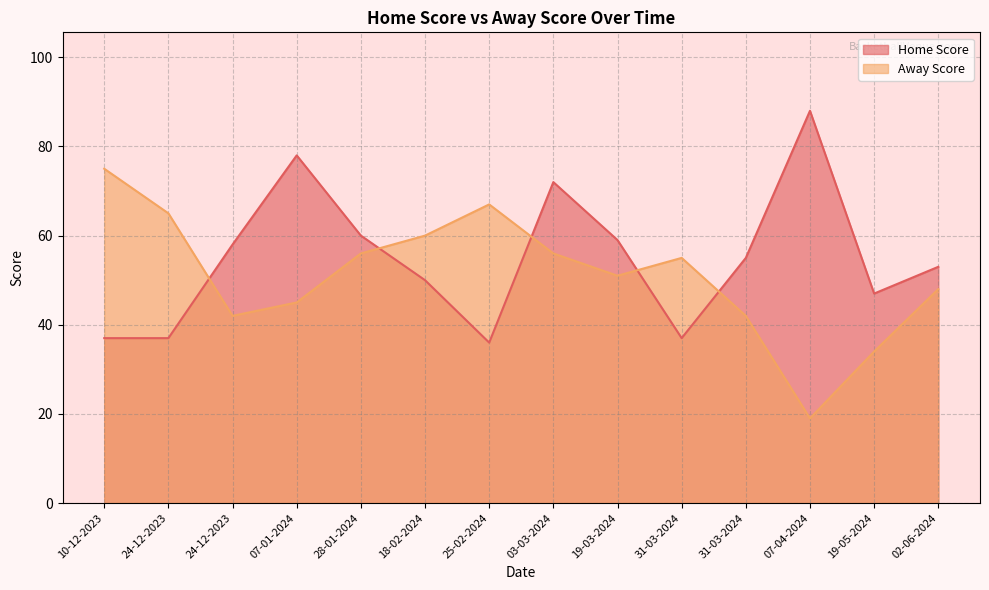

Which series changed the most between 18-02-2024 and 02-06-2024?

Away Score